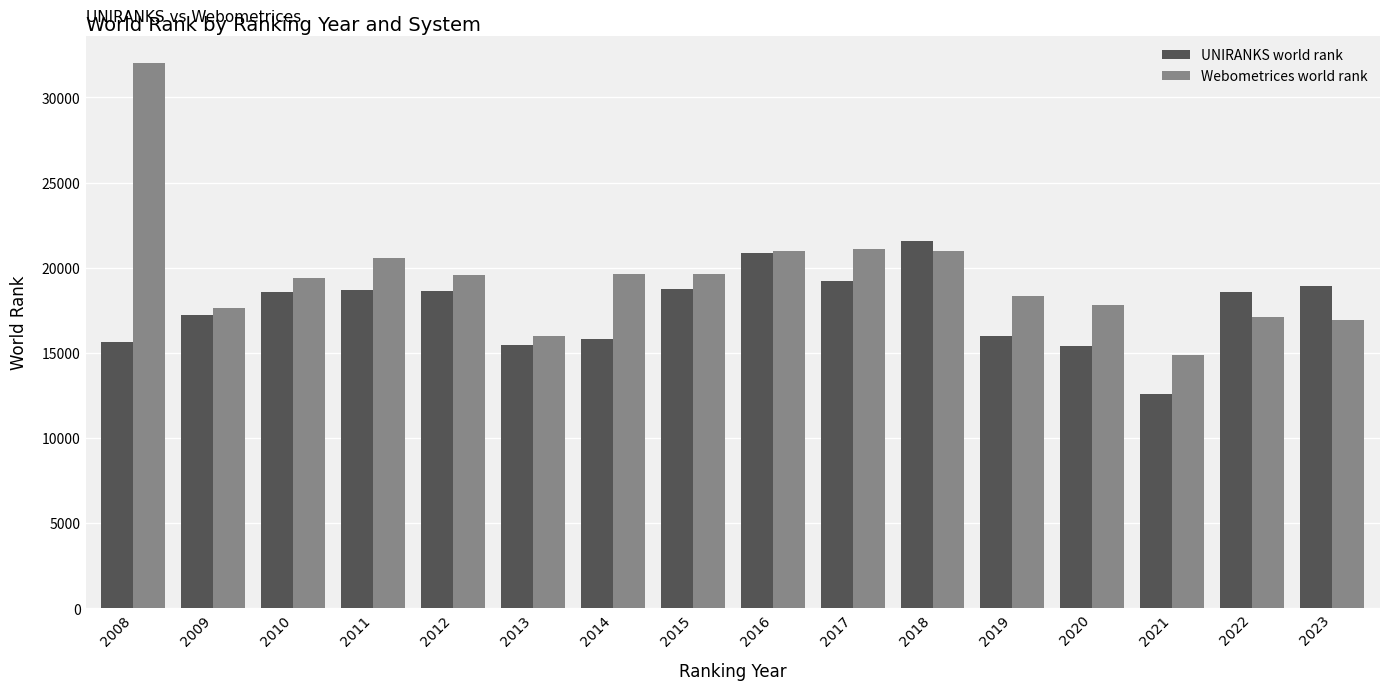

What is the difference between the highest and lowest values at 2008?

16358